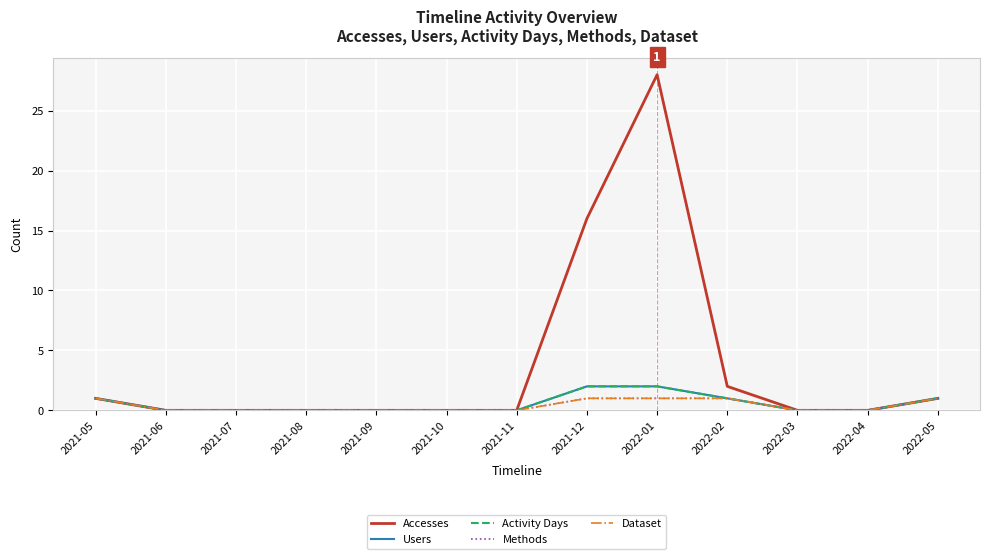

Is this an area chart (filled region under the line)?

No